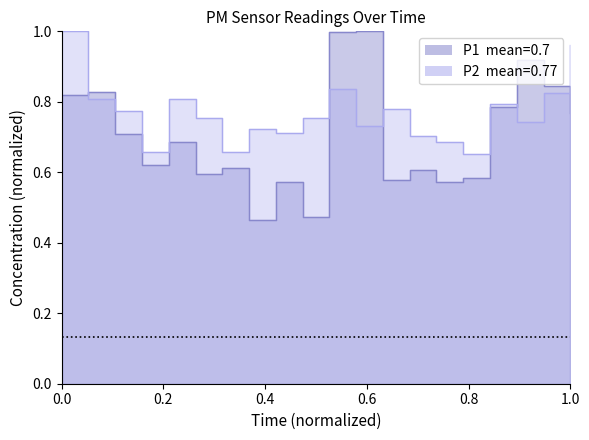

After their last crossing, which series has the higher values: P2 or P1?

P2